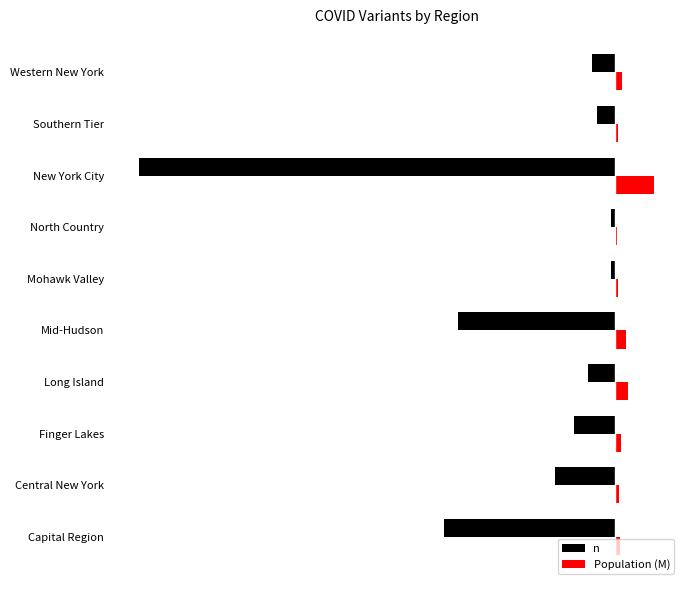

What are all the series names shown in the legend?

n, Population (M)